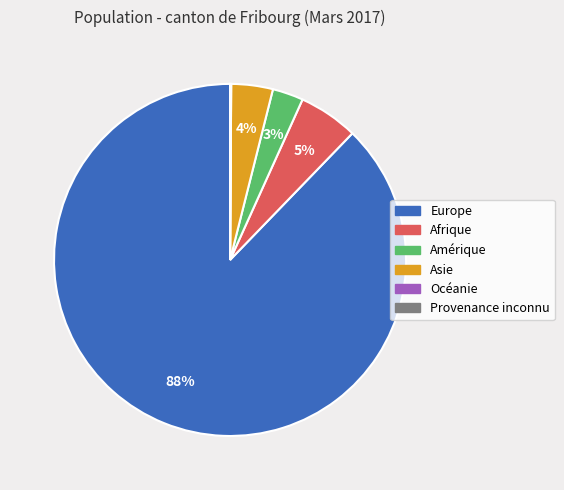

Is there any slice that represents more than half of the pie?

Yes